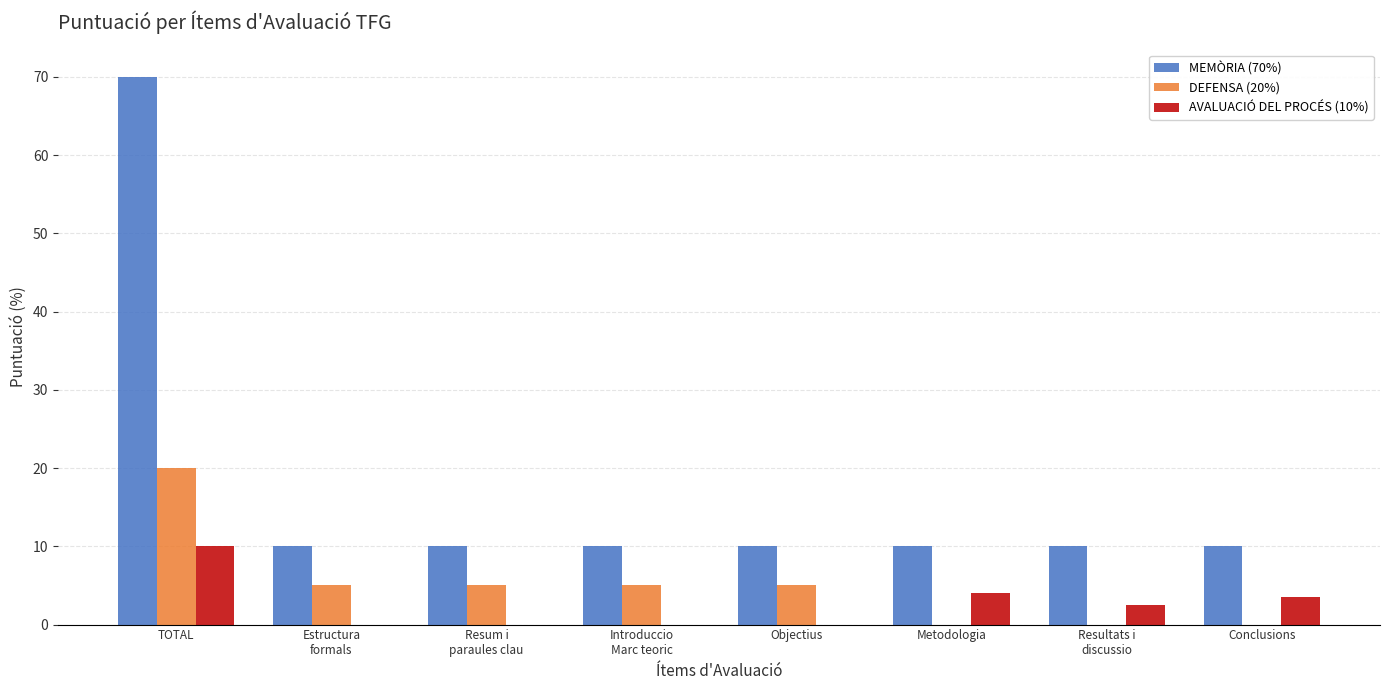

True or false: AVALUACIÓ DEL PROCÉS (10%) has a value of 13.0 at TOTAL.

False